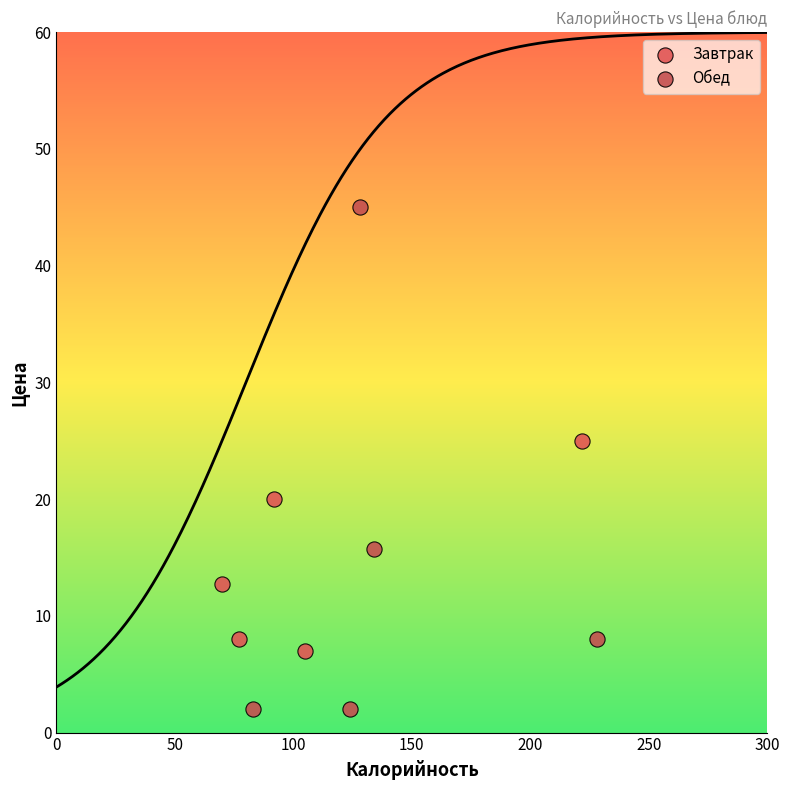

Which series contains the highest Y value?

Обед